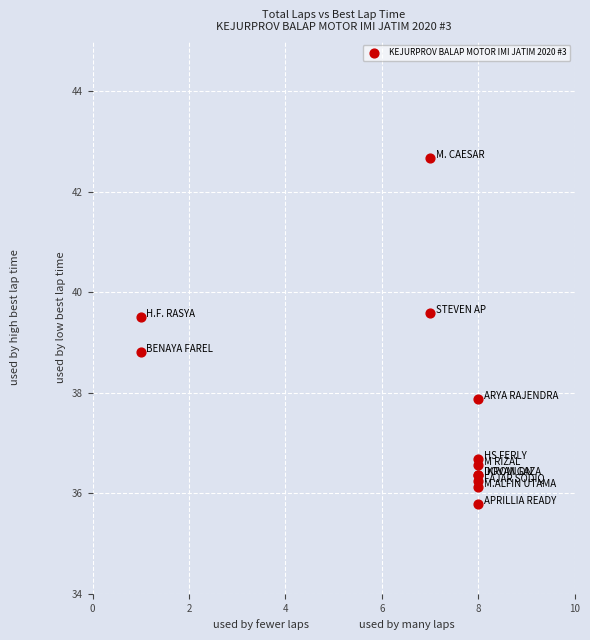

What Y value in the scatter plot is closest to 39?

38.8